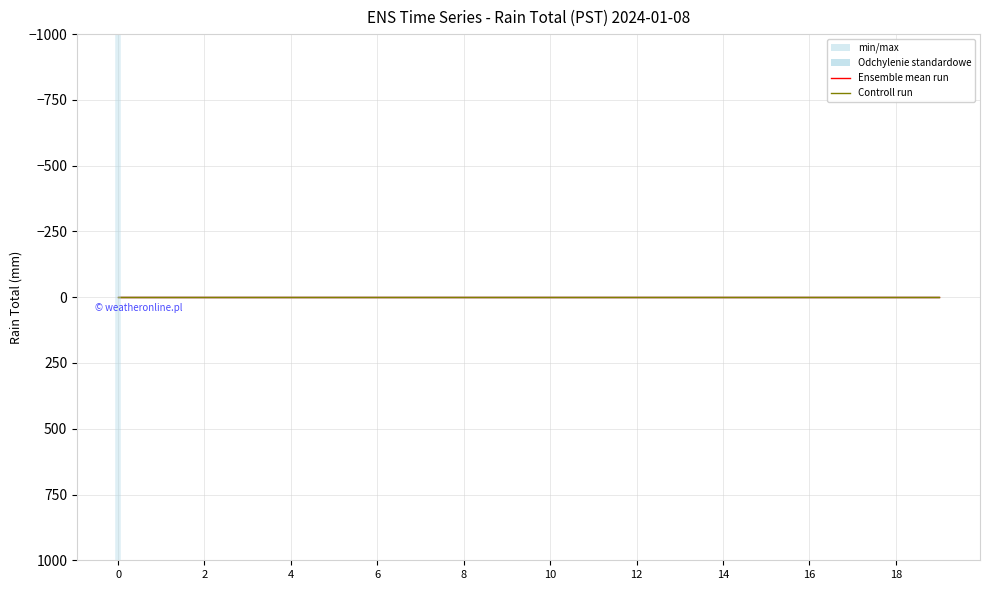

True or false: std_upper has more than 1 points higher than both neighbors.

False